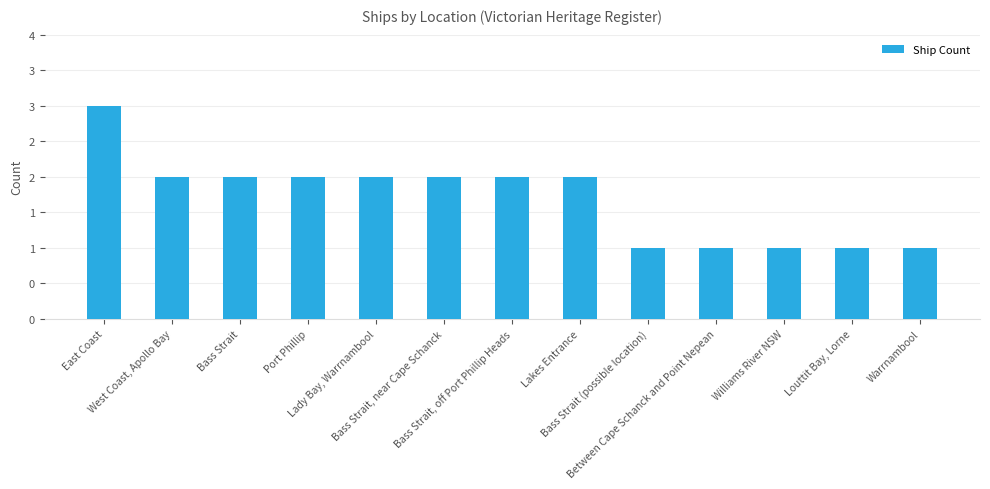

Reading right to left, list all the values displayed in this chart.

Warrnambool=1	Louttit Bay, Lorne=1	Williams River NSW=1	Between Cape Schanck and Point Nepean=1	Bass Strait (possible location)=1	Lakes Entrance=2	Bass Strait, off Port Phillip Heads=2	Bass Strait, near Cape Schanck=2	Lady Bay, Warrnambool=2	Port Phillip=2	Bass Strait=2	West Coast, Apollo Bay=2	East Coast=3